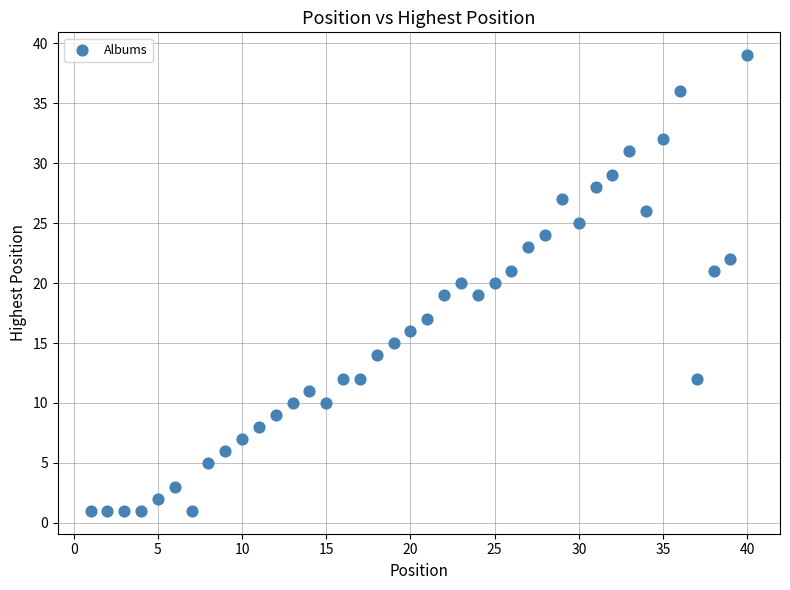

What is the range of X values (max minus min)?

39